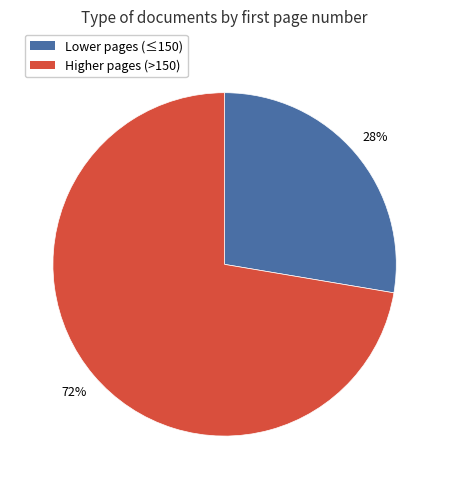

Between Higher pages (>150) and Lower pages (≤150), which is larger?

Higher pages (>150)